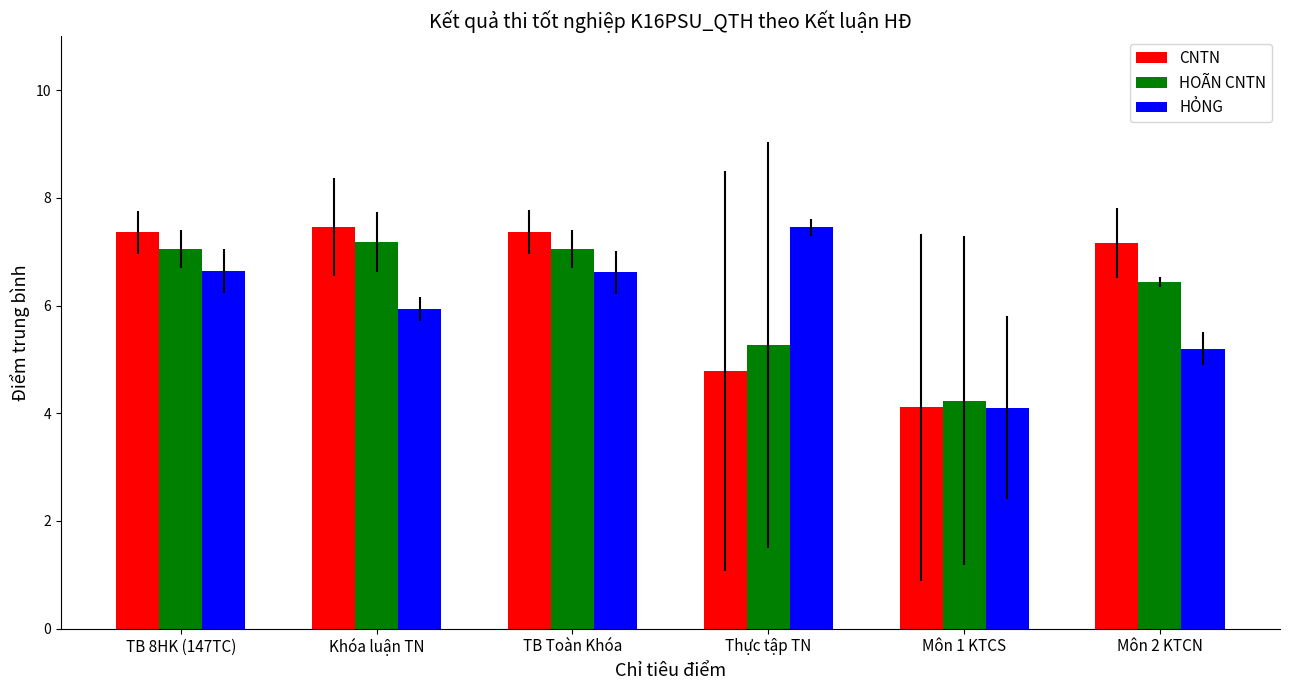

How many data points in HỎNG are less than 6?

3